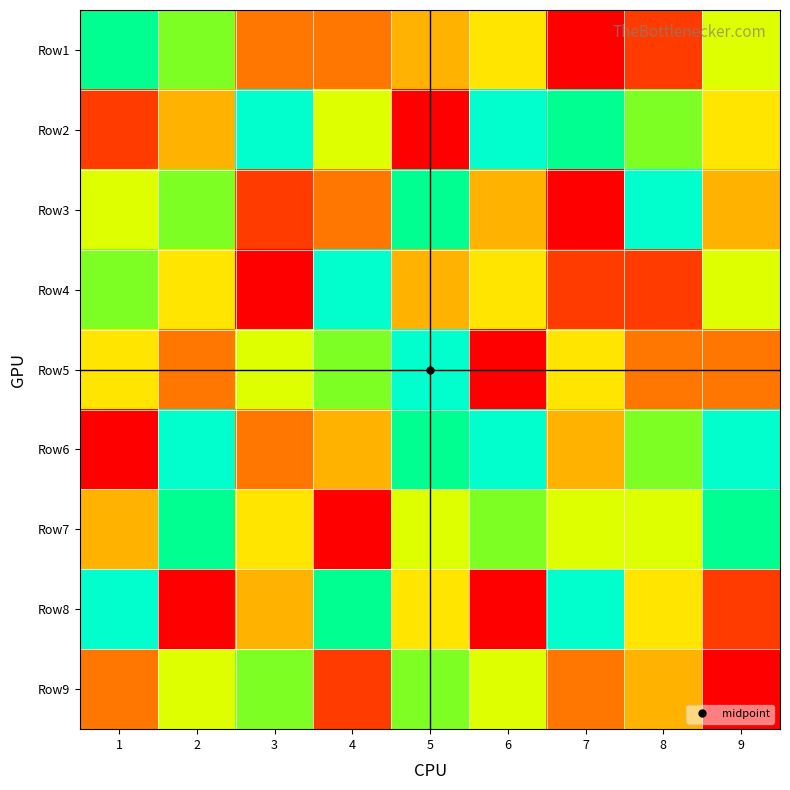

Which series changed the most between 3 and 5?

Row2